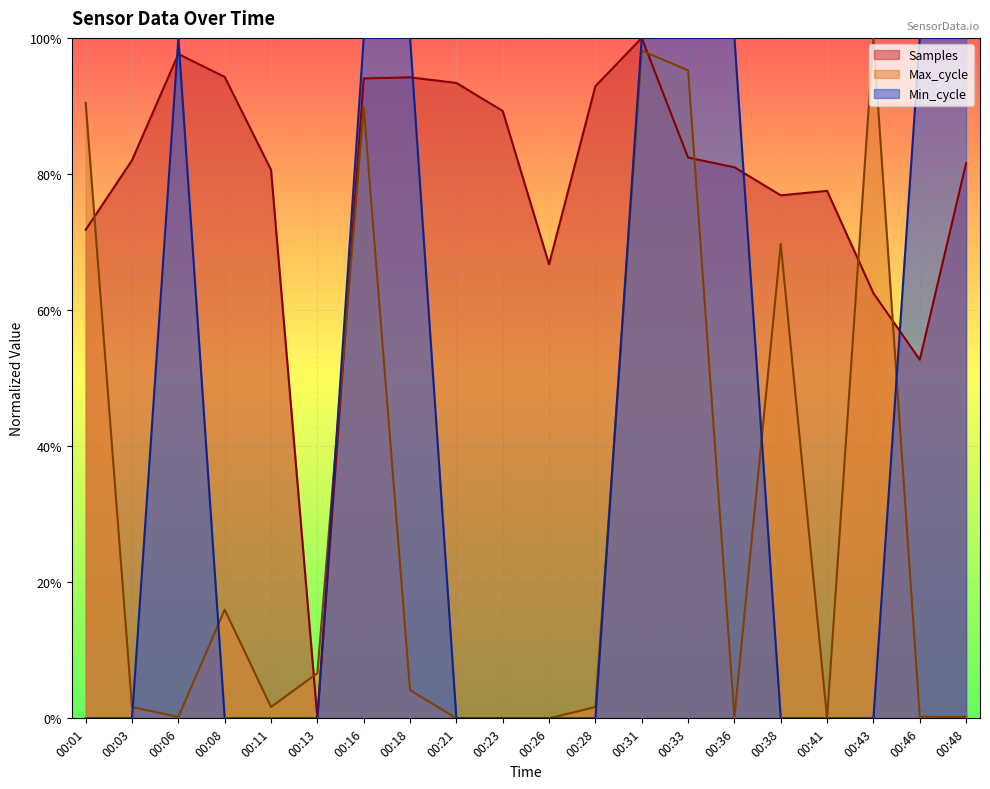

At 00:48, list the series in order from smallest to largest.

Max_cycle, Samples, Min_cycle